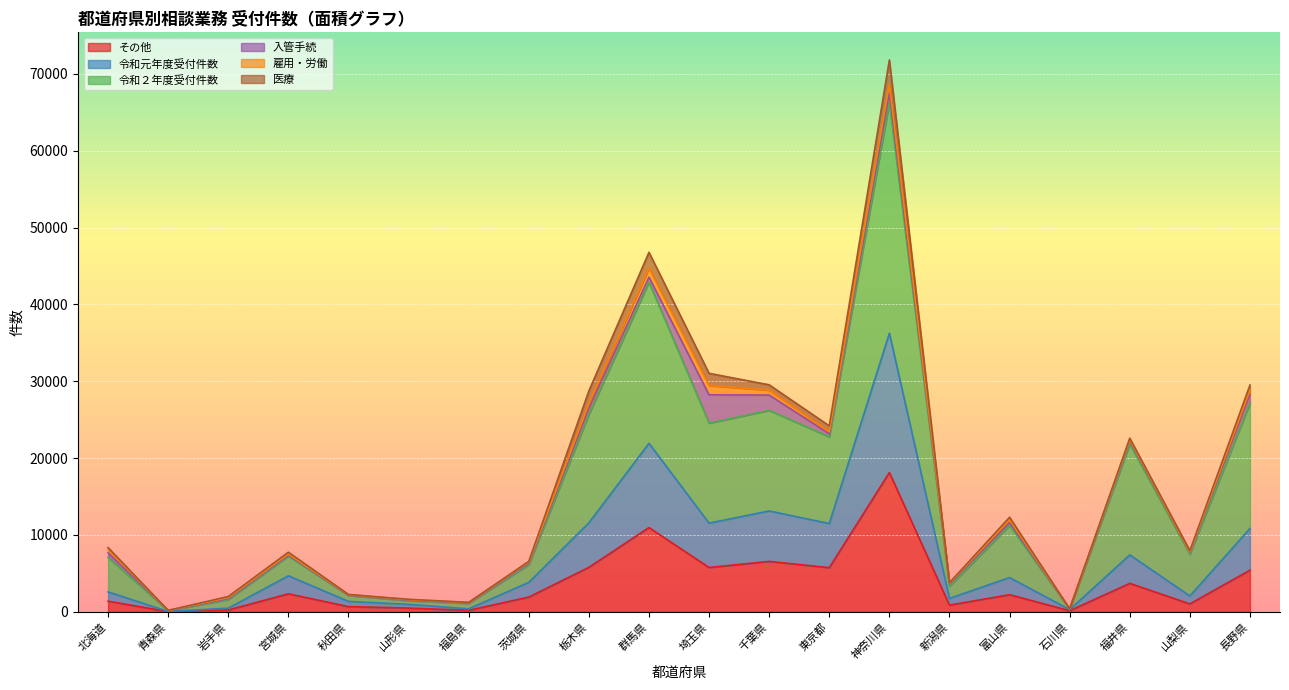

What is the total value across all series at 福島県?

1235